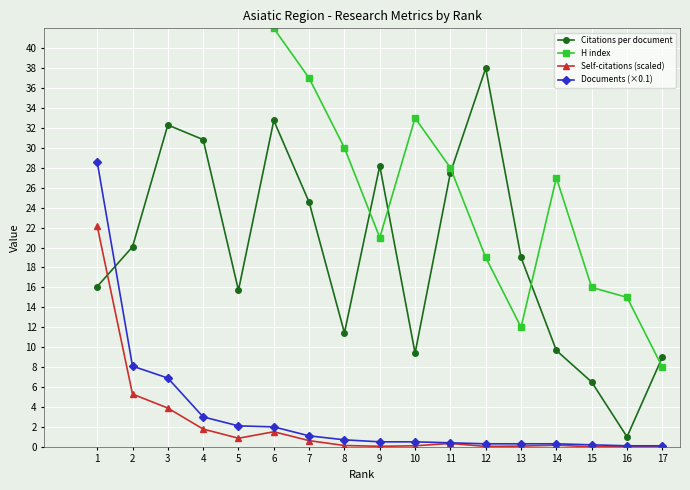

Between 10 and 13, which series saw the biggest shift?

H index